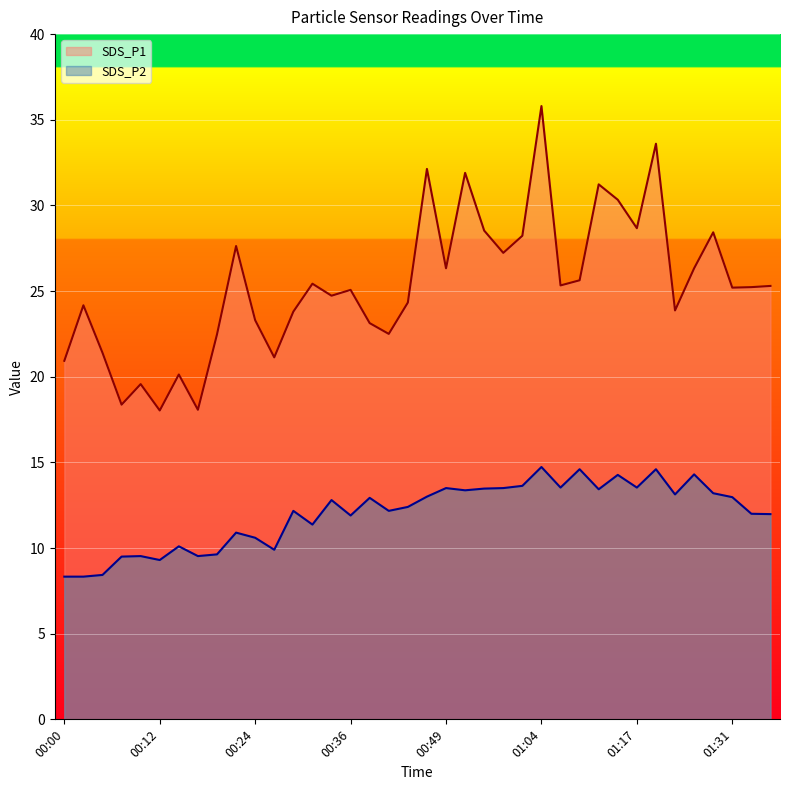

What is the minimum value for SDS_P1?

18.0